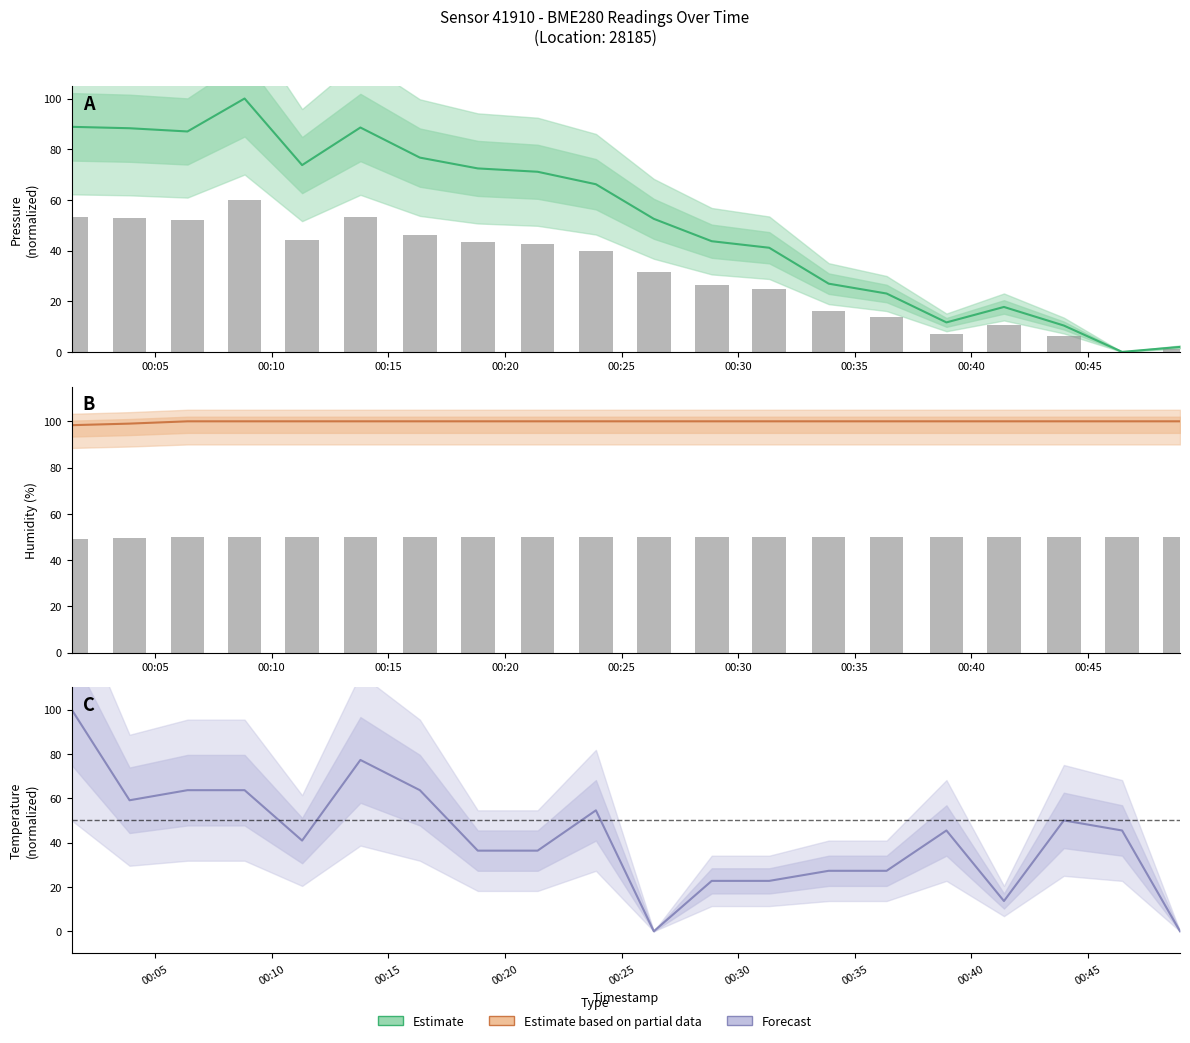

At which label does Forecast first exceed 45?

00:05